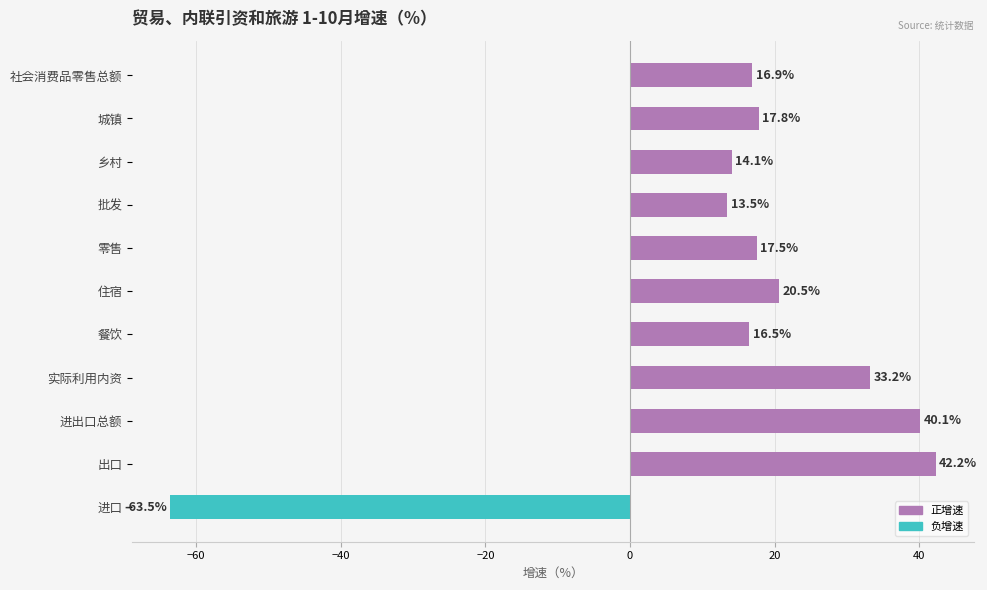

What is the change in value from 社会消费品零售总额 to 进出口总额?

+23.2